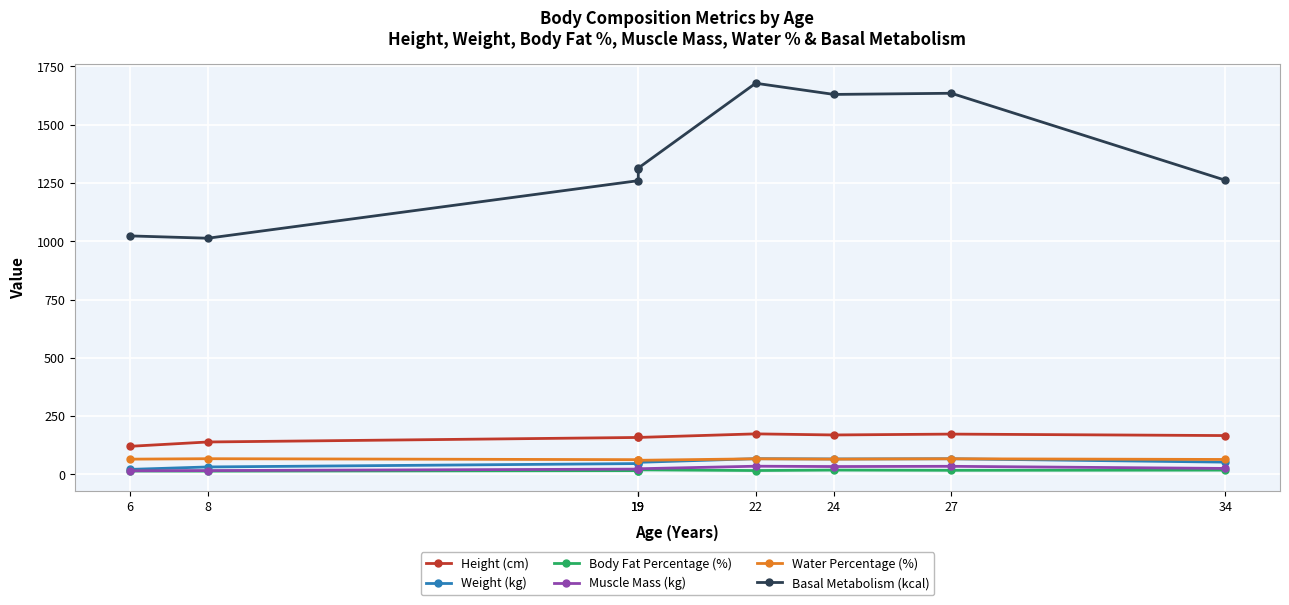

Rank the series at 27 from highest to lowest value.

Basal Metabolism (kcal), Height (cm), Weight (kg), Water Percentage (%), Muscle Mass (kg), Body Fat Percentage (%)